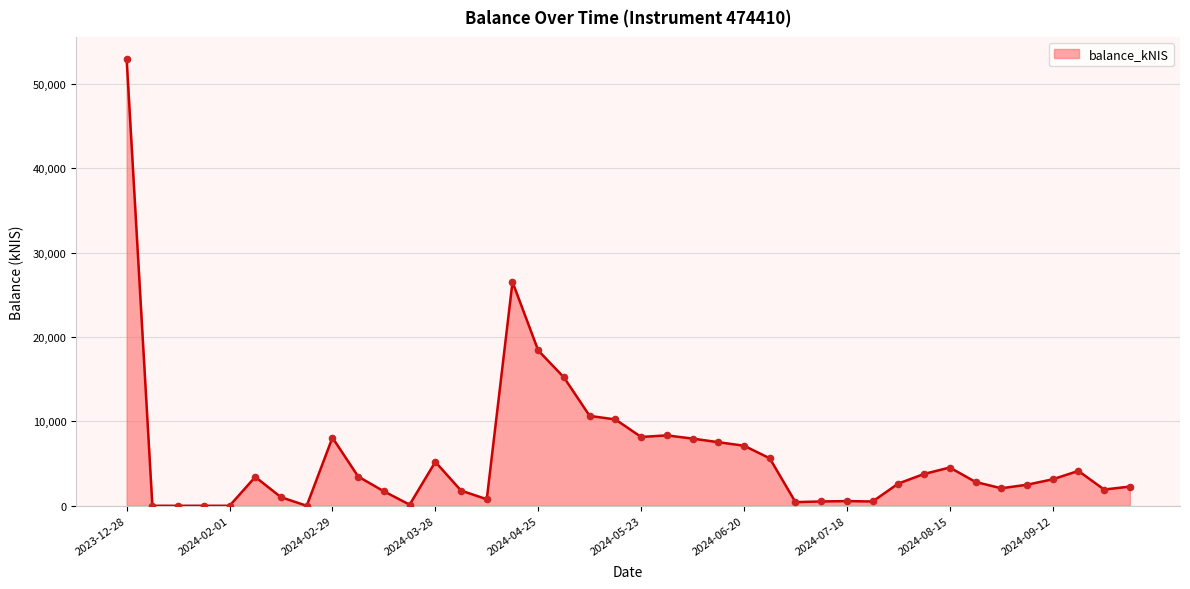

What is the difference between the maximum and minimum values?

52934.9